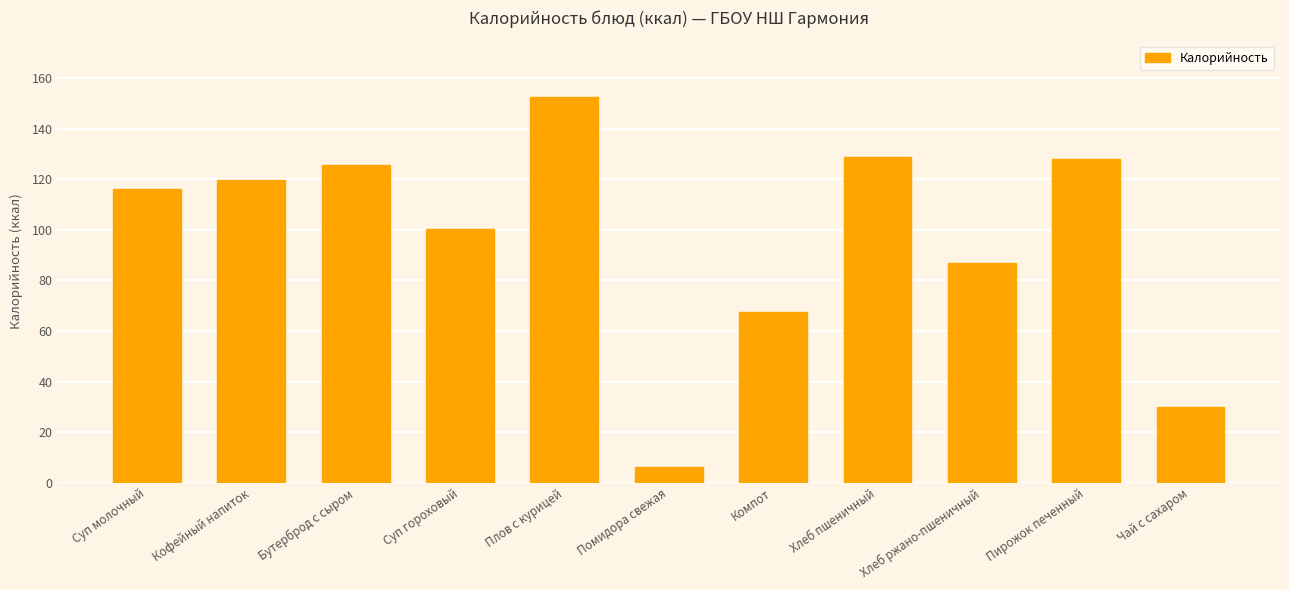

What is the average value?

96.5